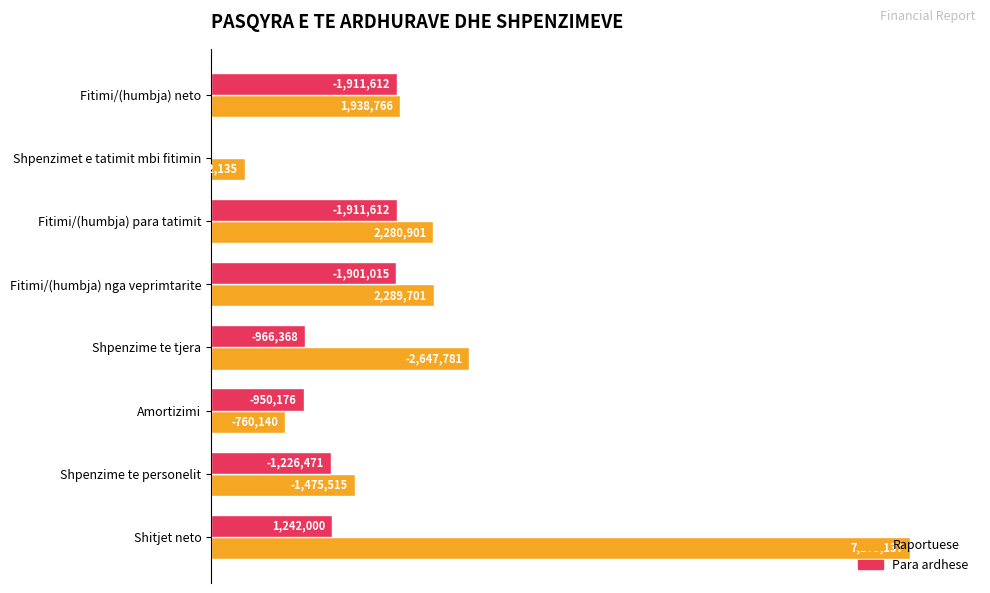

What are all the series names shown in the legend?

Raportuese, Para ardhese